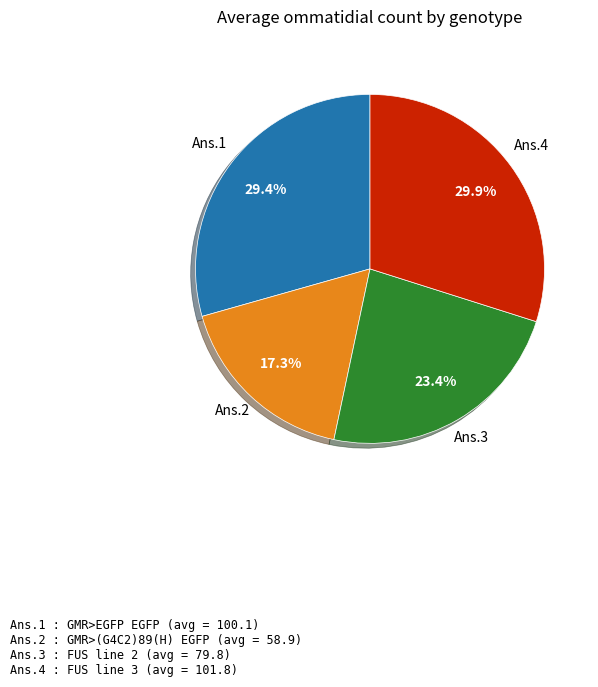

What percentage is NOT represented by Ans.2?

82.7%